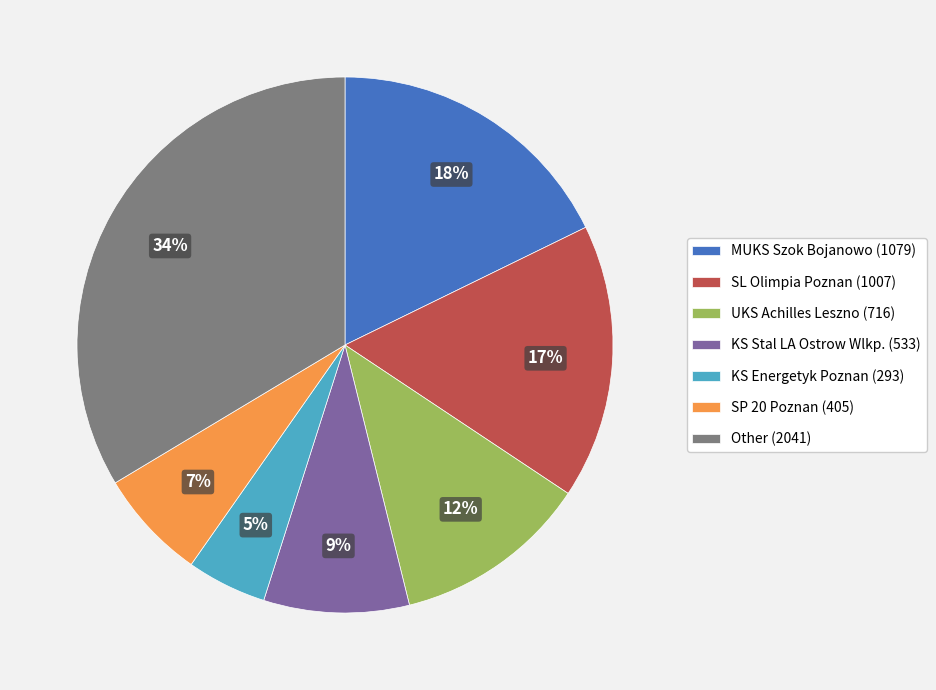

How many slices are in this pie chart?

7